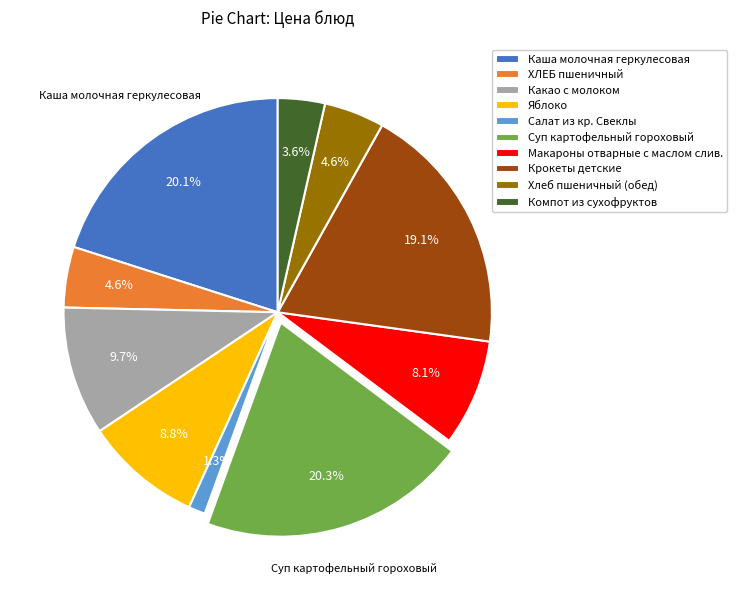

To the nearest percent, what percentage of the pie is Каша молочная геркулесовая?

20%